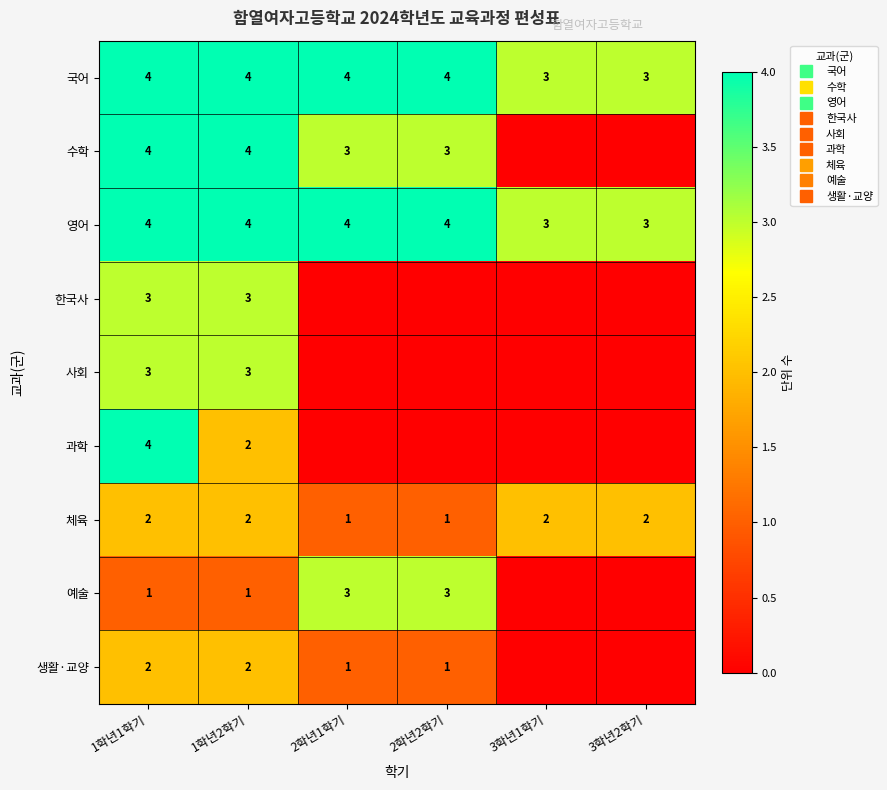

Which category has the lowest value across all series?

3학년1학기